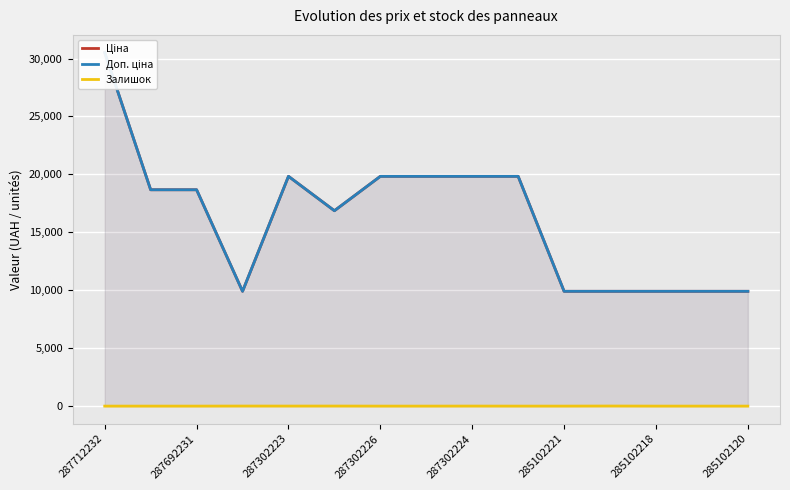

The value of Залишок at 287692231 is 2.4. True or false?

False